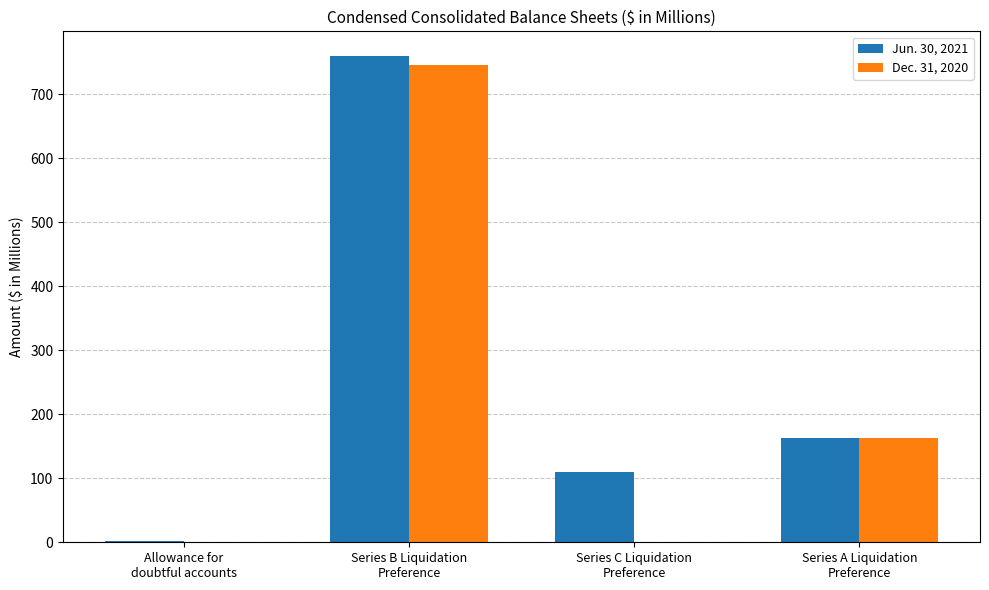

What is the maximum value shown in the chart?

760.2